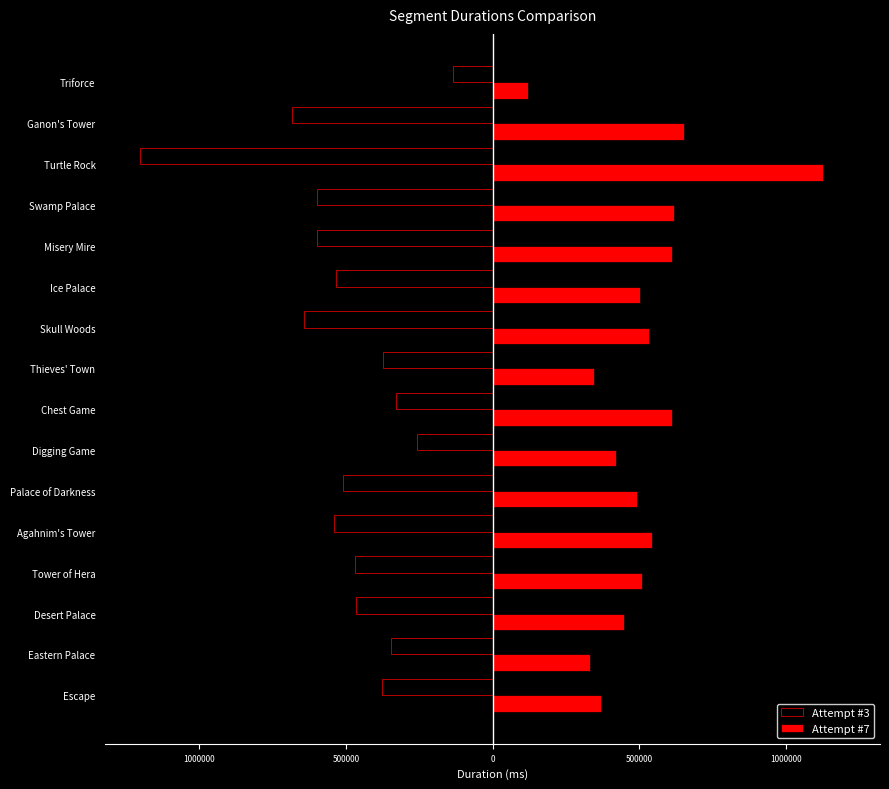

What are all the series names shown in the legend?

Attempt #3, Attempt #7